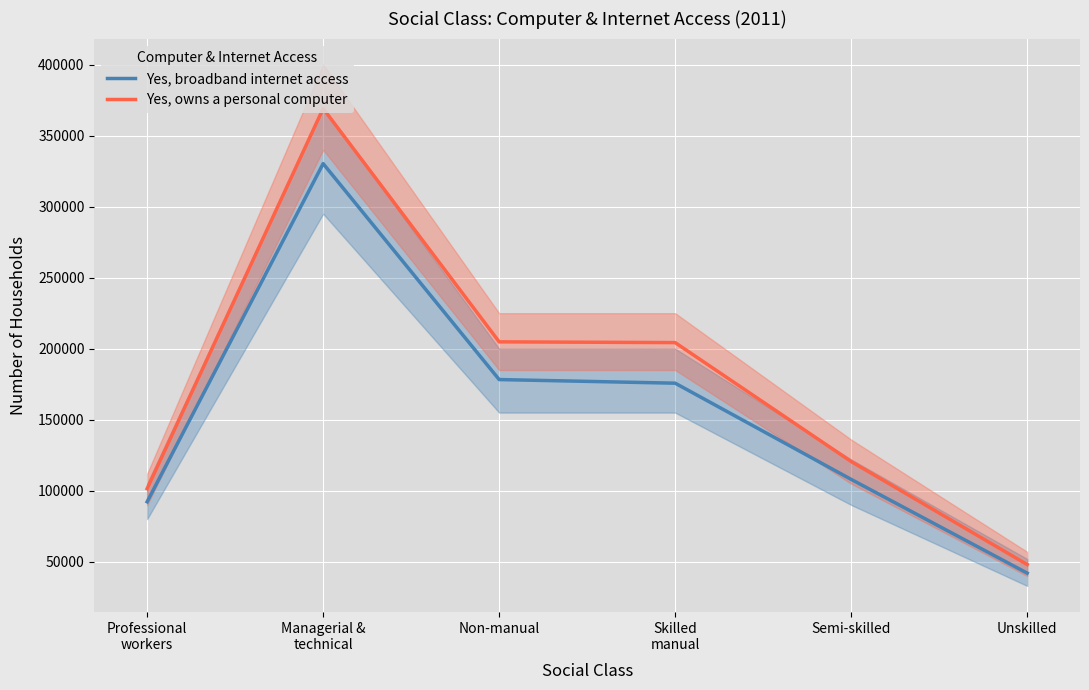

At which label does Yes, broadband internet access reach its peak?

Managerial &
technical